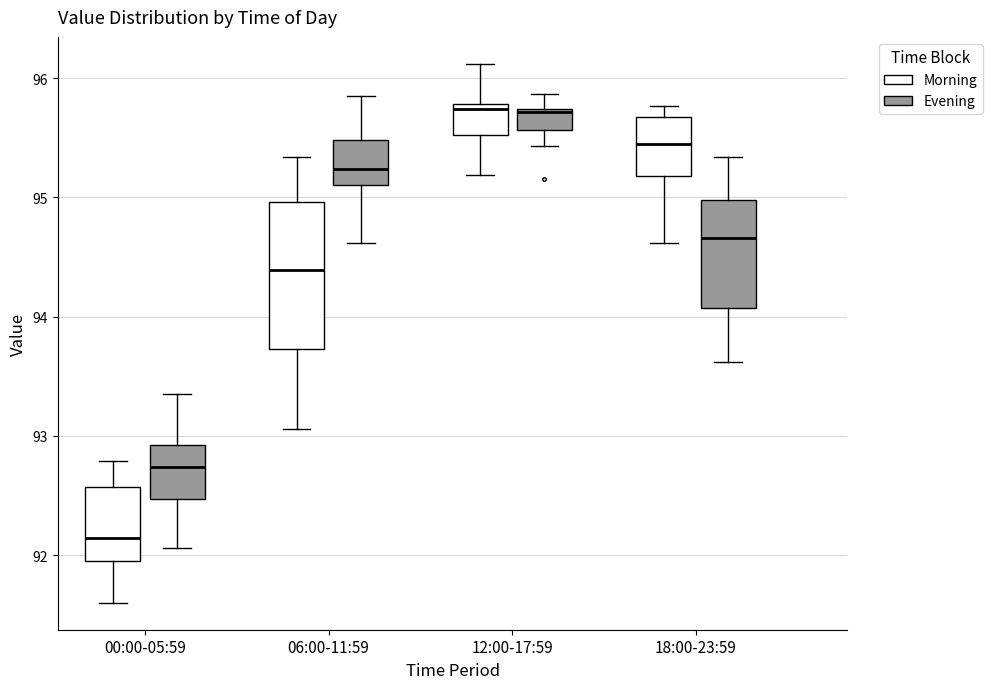

Reading left to right, read every box against the y-axis: the position of its median line, the range the box covers, and the ends of its whiskers. The values are not printed on the chart, so give them approximately, as read against the axis.

00:00-05:59 (Morning): median 92.1, box 92.0 to 92.6, whiskers 91.6 to 92.8
00:00-05:59 (Evening): median 92.7, box 92.5 to 92.9, whiskers 92.1 to 93.4
06:00-11:59 (Morning): median 94.4, box 93.7 to 95.0, whiskers 93.1 to 95.3
06:00-11:59 (Evening): median 95.2, box 95.1 to 95.5, whiskers 94.6 to 95.9
12:00-17:59 (Morning): median 95.7, box 95.5 to 95.8, whiskers 95.2 to 96.1
12:00-17:59 (Evening): median 95.7, box 95.6 to 95.7, whiskers 95.4 to 95.9
18:00-23:59 (Morning): median 95.5, box 95.2 to 95.7, whiskers 94.6 to 95.8
18:00-23:59 (Evening): median 94.7, box 94.1 to 95.0, whiskers 93.6 to 95.3